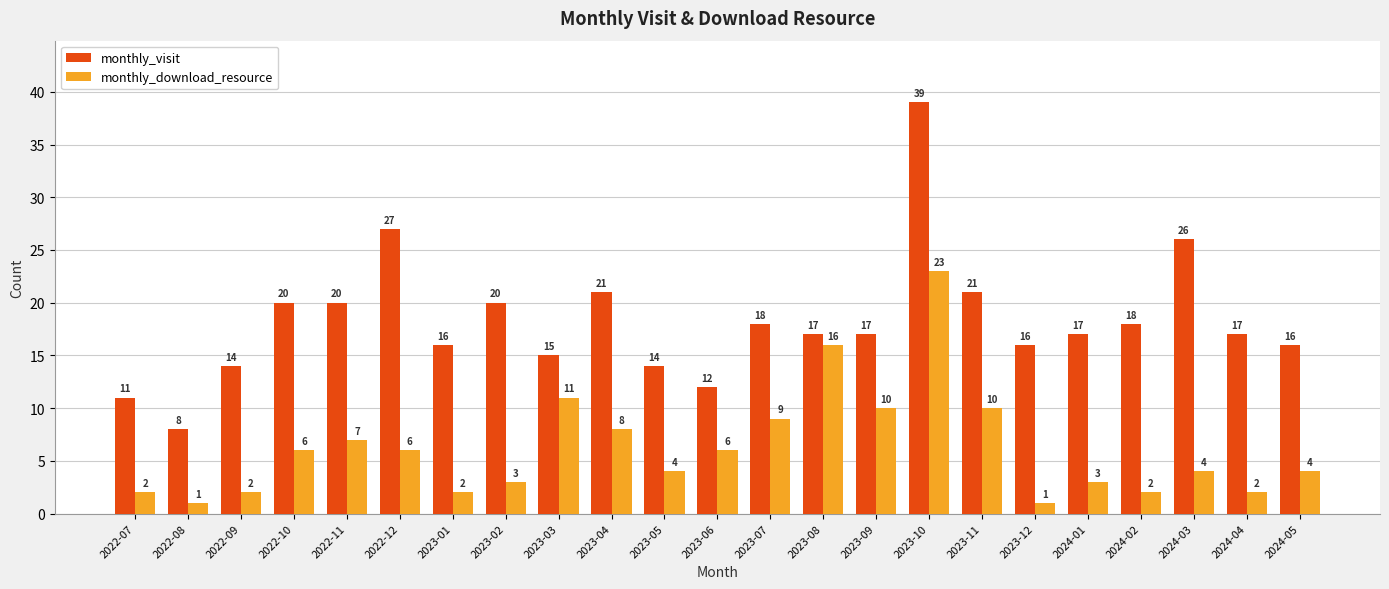

What is the value of the monthly_download_resource bar at the 3rd from the left?

2